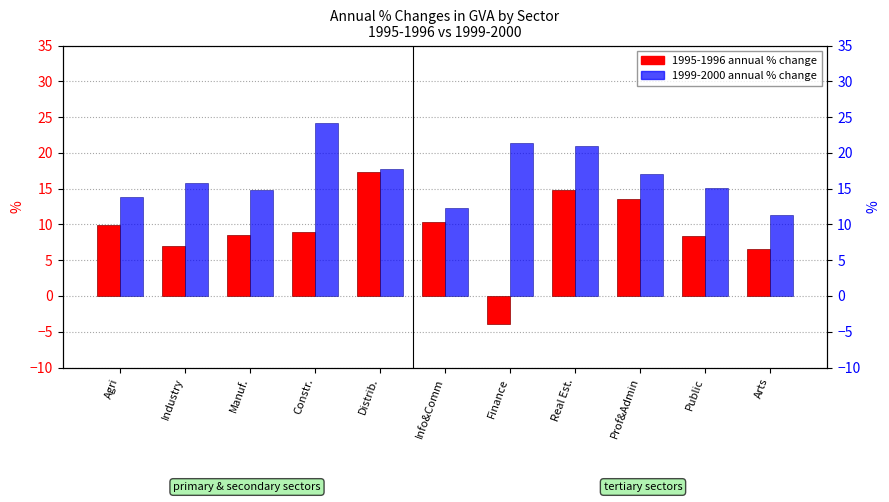

Which has a higher value, Industry or Agri?

Agri